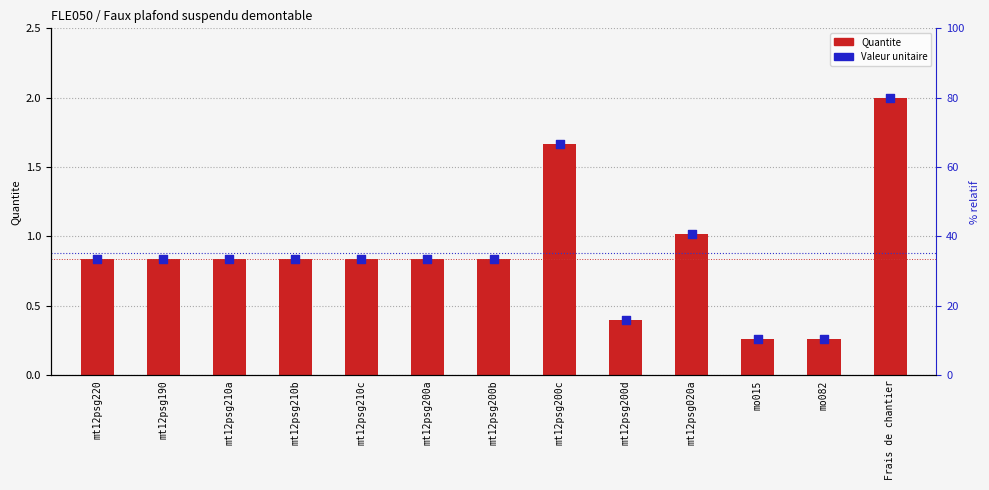

What are all the series names shown in the legend?

Quantite, Valeur unitaire